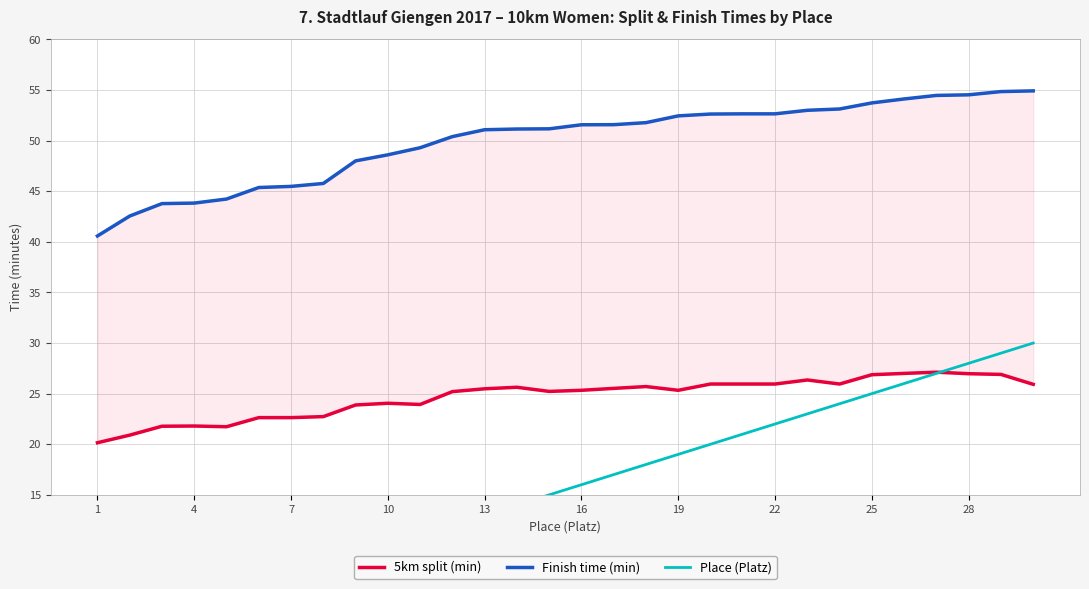

Rank the series by their average value, from highest to lowest.

Finish time (min), 5km split (min), Place (Platz)